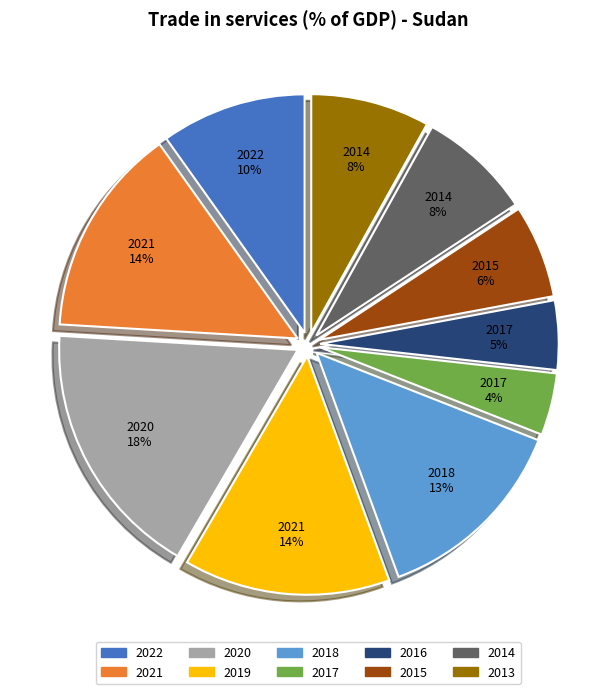

Is there any slice that represents more than half of the pie?

No